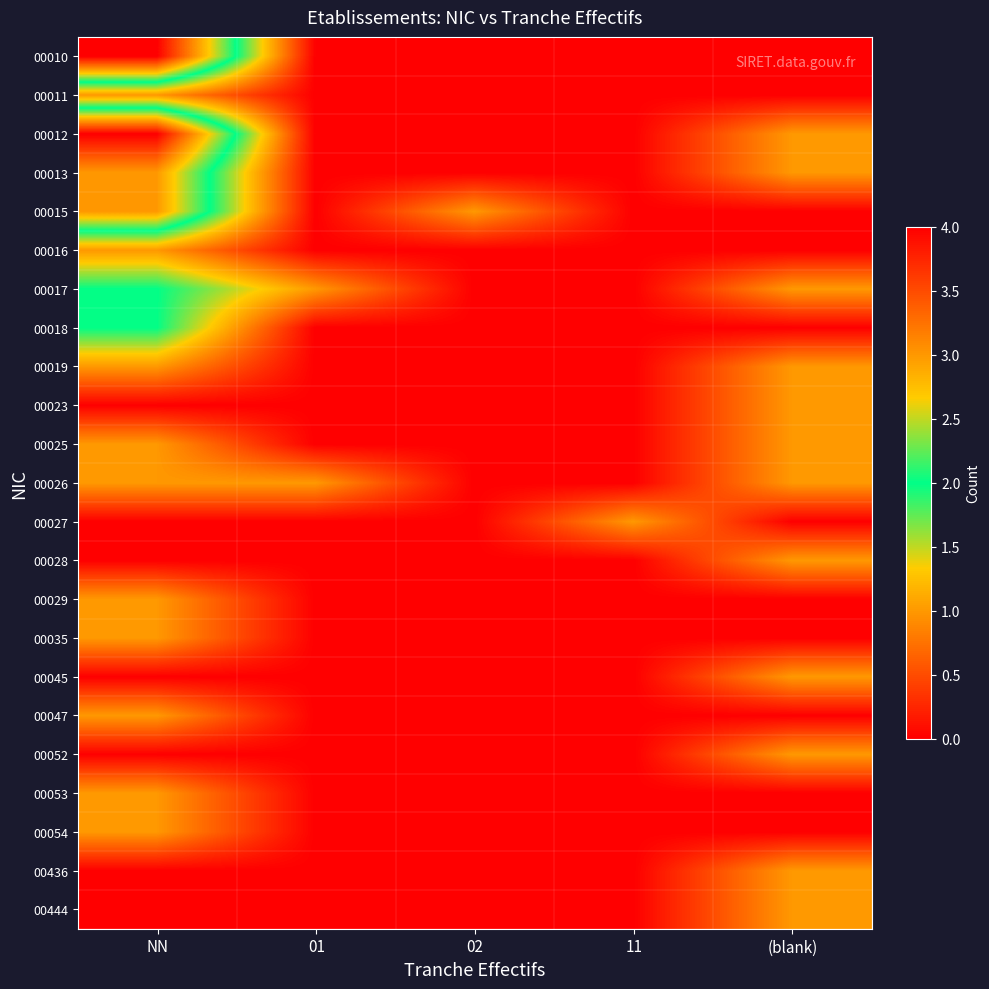

Reading right to left, list all the values displayed in this chart.

00010: (blank)=0	11=0	02=0	01=0	NN=4
00011: (blank)=0	11=0	02=0	01=0	NN=1
00012: (blank)=1	11=0	02=0	01=0	NN=4
00013: (blank)=1	11=0	02=0	01=0	NN=3
00015: (blank)=0	11=0	02=1	01=0	NN=3
00016: (blank)=0	11=0	02=0	01=0	NN=1
00017: (blank)=1	11=0	02=0	01=1	NN=2
00018: (blank)=0	11=0	02=0	01=0	NN=2
00019: (blank)=1	11=0	02=0	01=0	NN=1
00023: (blank)=1	11=0	02=0	01=0	NN=0
00025: (blank)=1	11=0	02=0	01=0	NN=1
00026: (blank)=1	11=0	02=0	01=1	NN=1
00027: (blank)=0	11=1	02=0	01=0	NN=0
00028: (blank)=1	11=0	02=0	01=0	NN=0
00029: (blank)=0	11=0	02=0	01=0	NN=1
00035: (blank)=0	11=0	02=0	01=0	NN=1
00045: (blank)=1	11=0	02=0	01=0	NN=0
00047: (blank)=0	11=0	02=0	01=0	NN=1
00052: (blank)=1	11=0	02=0	01=0	NN=0
00053: (blank)=0	11=0	02=0	01=0	NN=1
00054: (blank)=0	11=0	02=0	01=0	NN=1
00436: (blank)=1	11=0	02=0	01=0	NN=0
00444: (blank)=1	11=0	02=0	01=0	NN=0